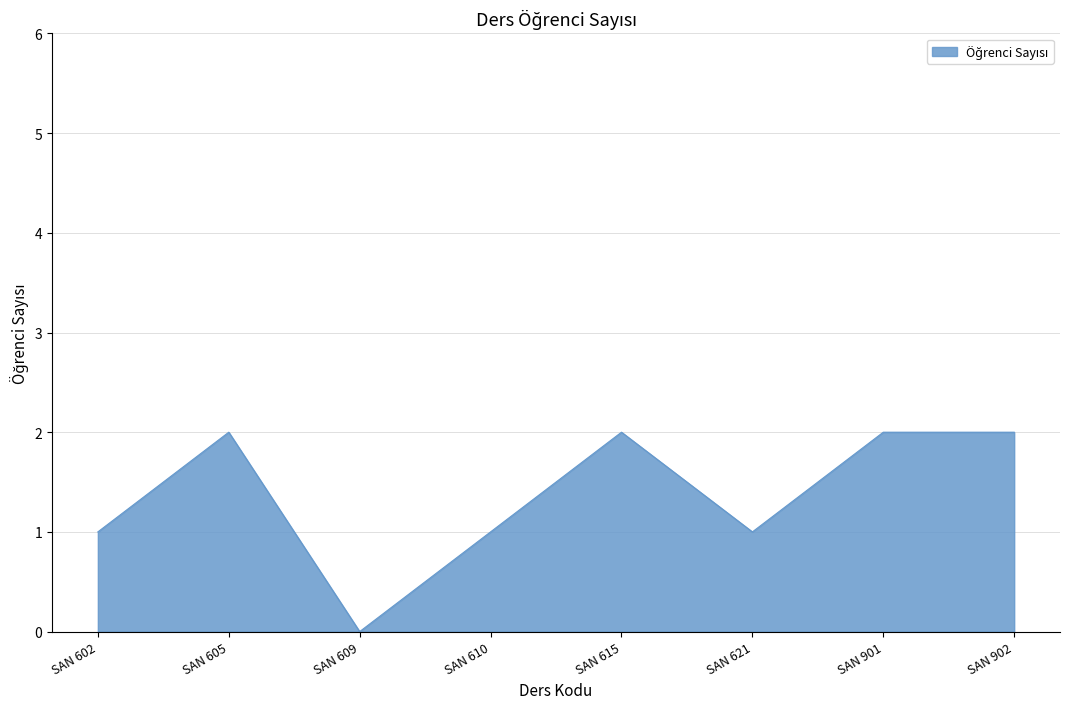

What is the average value?

1